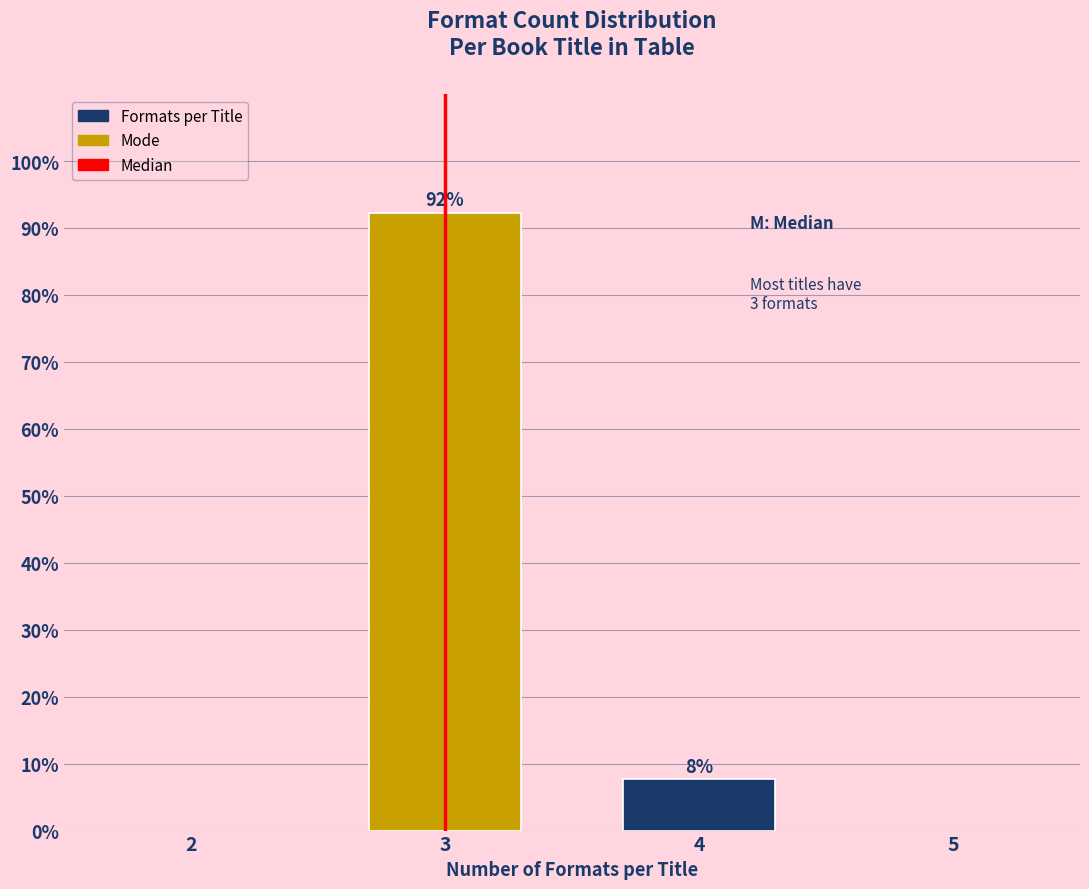

Rank the categories by value from highest to lowest.

3, 4